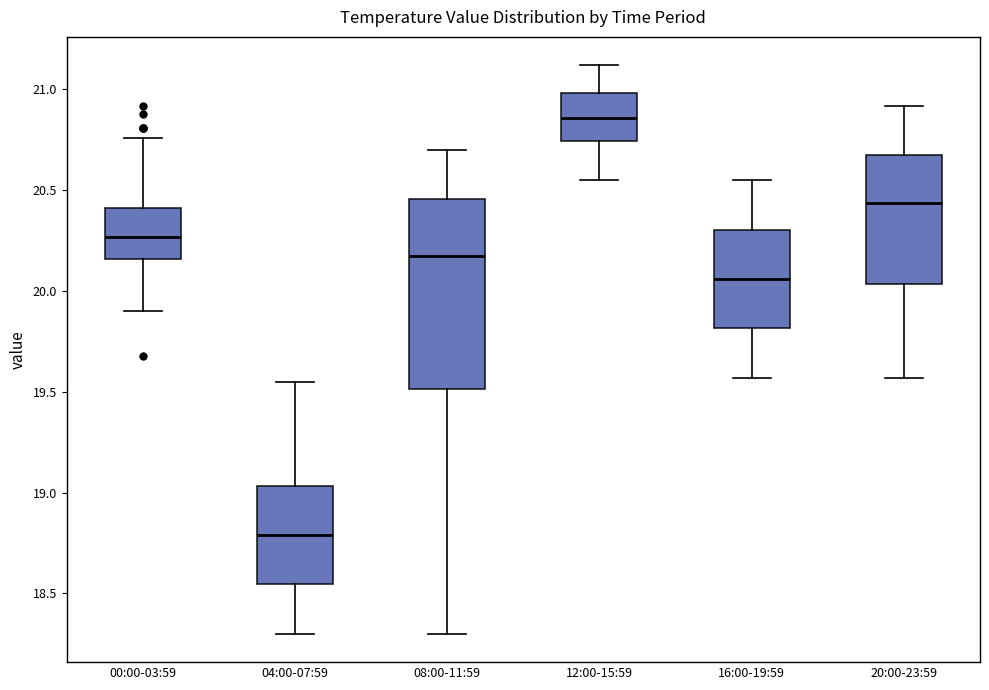

Reading left to right, transcribe this box plot: for each box, give where its median line is, the range the box spans, and where its two whiskers end, as read against the y-axis. The values are not printed on the chart, so give them approximately, as read against the axis.

00:00-03:59: median 20.25, box 20.15 to 20.40, whiskers 19.90 to 20.75
04:00-07:59: median 18.80, box 18.55 to 19.05, whiskers 18.30 to 19.55
08:00-11:59: median 20.20, box 19.50 to 20.45, whiskers 18.30 to 20.70
12:00-15:59: median 20.85, box 20.75 to 21.00, whiskers 20.55 to 21.10
16:00-19:59: median 20.05, box 19.80 to 20.30, whiskers 19.55 to 20.55
20:00-23:59: median 20.45, box 20.05 to 20.70, whiskers 19.55 to 20.90